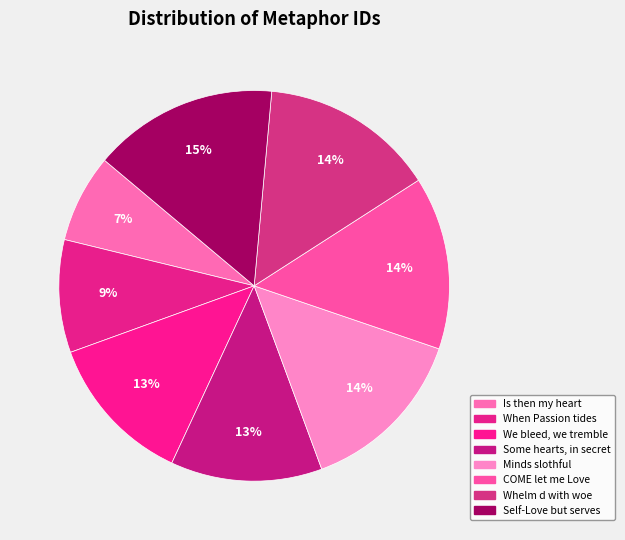

Does Whelm d with woe represent more than half of the total?

No